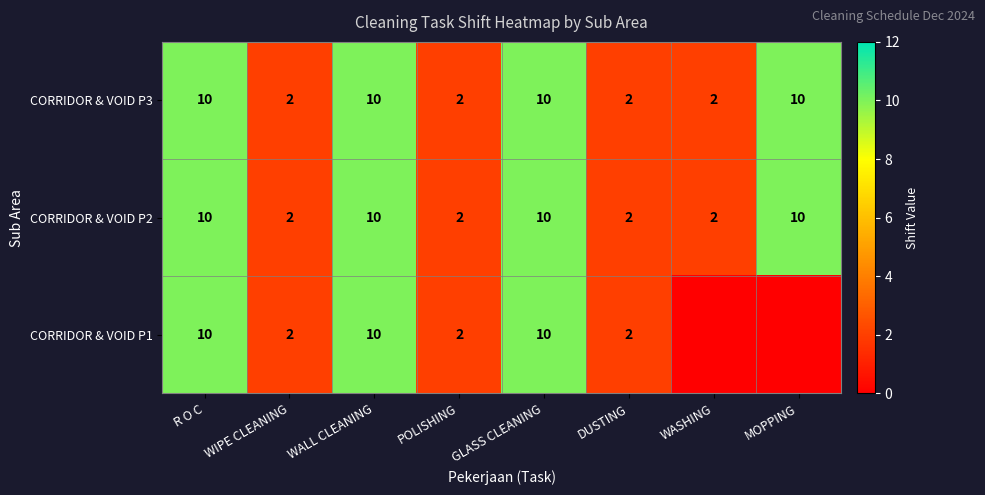

How many values in the CORRIDOR & VOID P3 series are below 10?

4